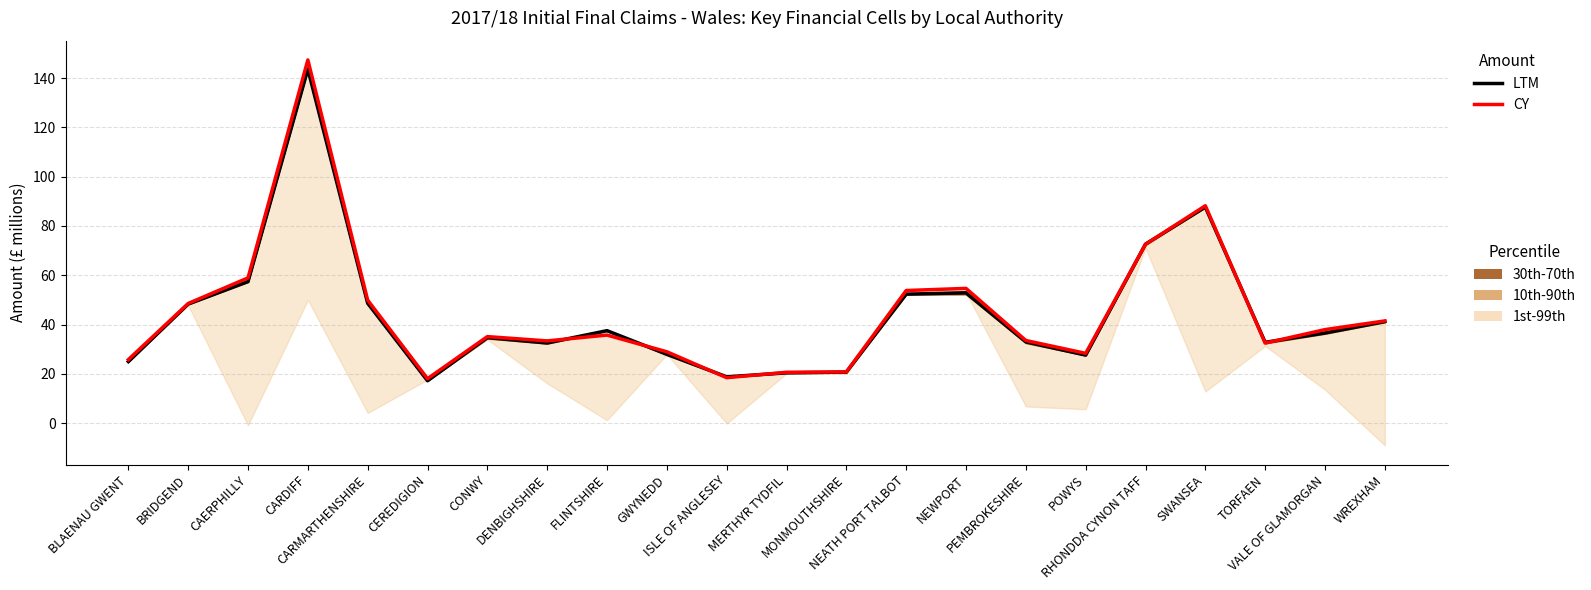

How many intersections are there between LTM and CY?

8